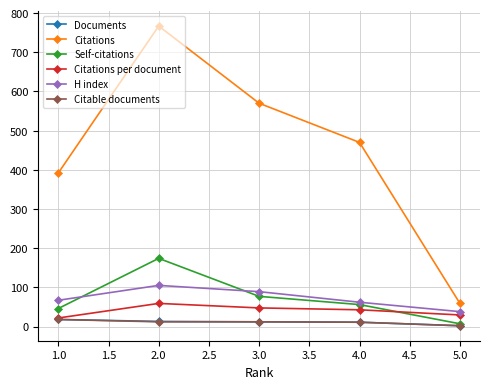

What is the value of the H index point at the 1st from the left?

67.0